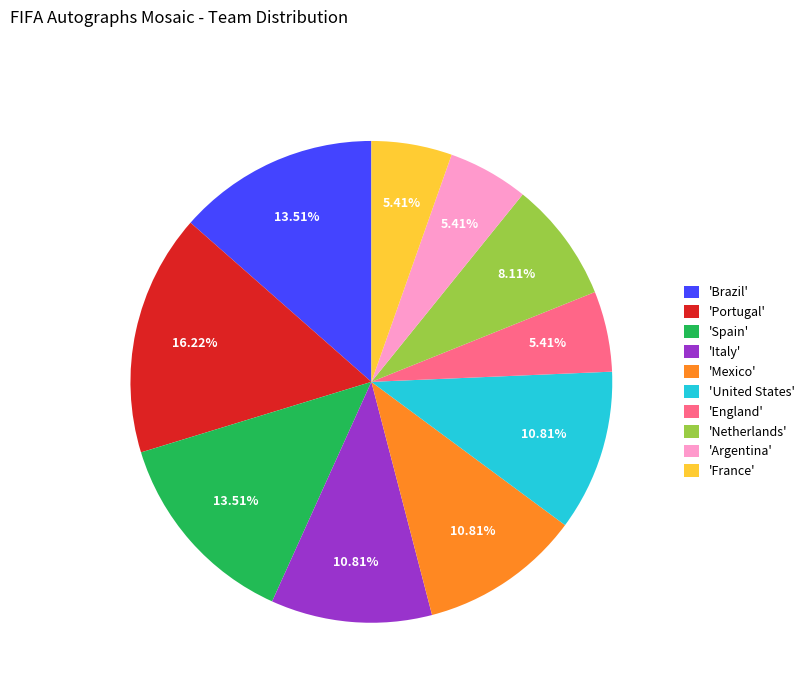

Approximately how many times larger is the value at 'Spain' compared to 'Netherlands'?

1.7